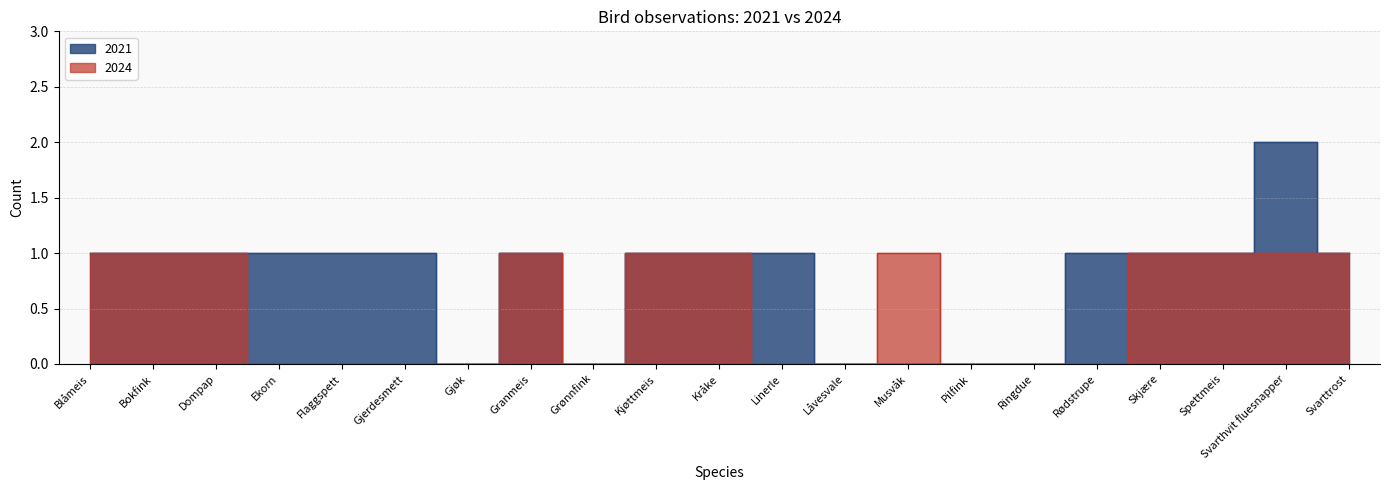

In 2024, how many points are lower than both neighbors (excluding endpoints)?

1